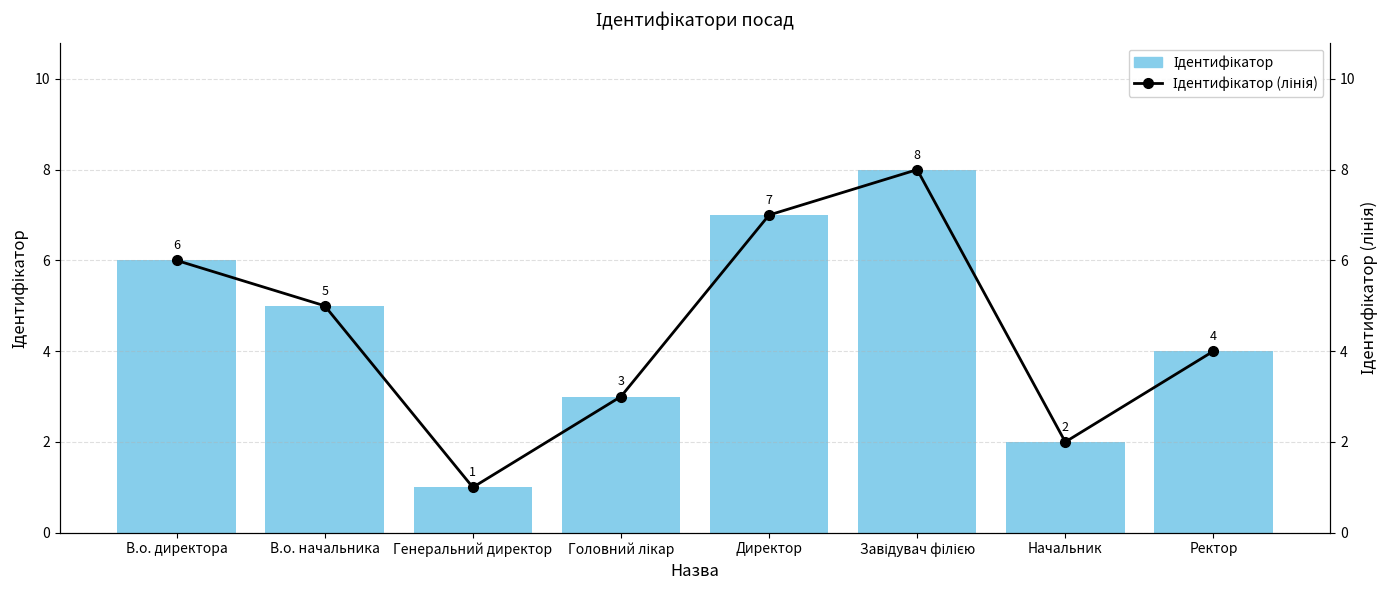

How many values in the Ідентифікатор series exceed 5?

3